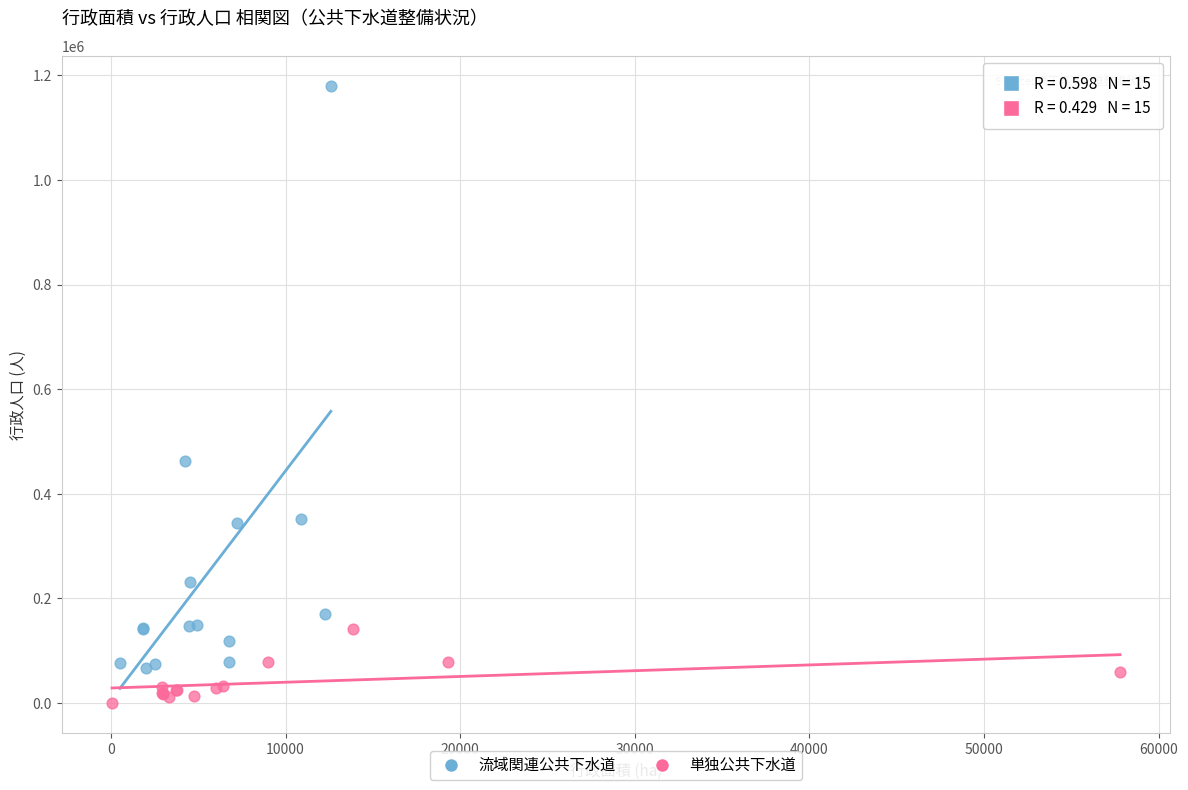

Which series reaches the minimum Y coordinate?

単独公共下水道